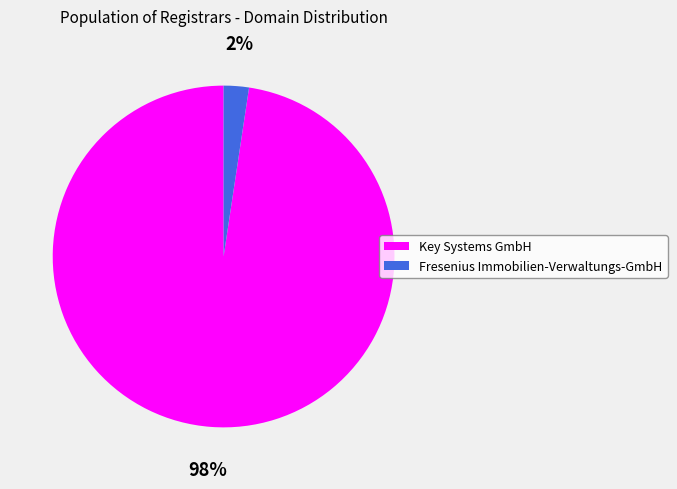

Rank the categories by value from highest to lowest.

Key Systems GmbH, Fresenius Immobilien-Verwaltungs-GmbH